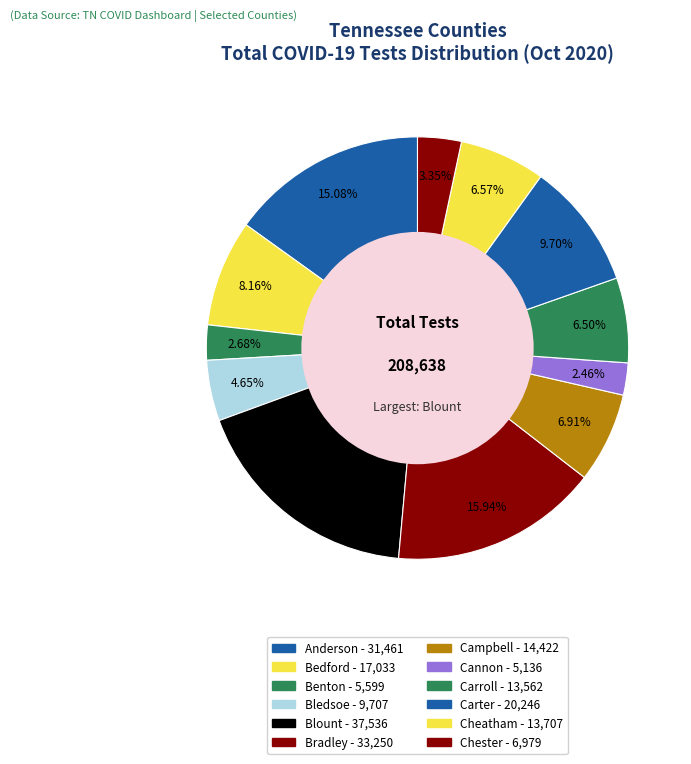

Is there a majority slice in this chart?

No